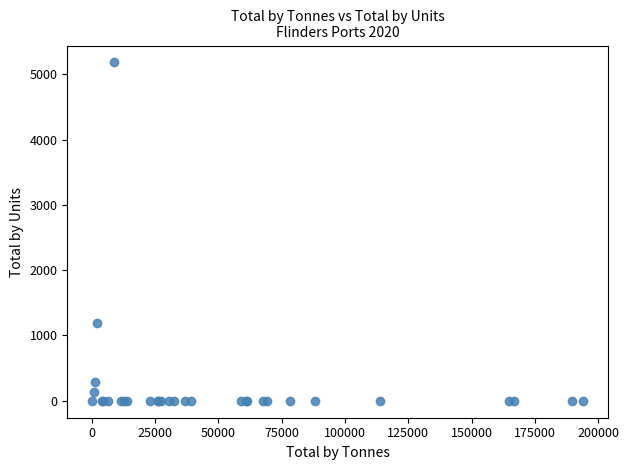

What Y value in the scatter plot is closest to 2590?

1188